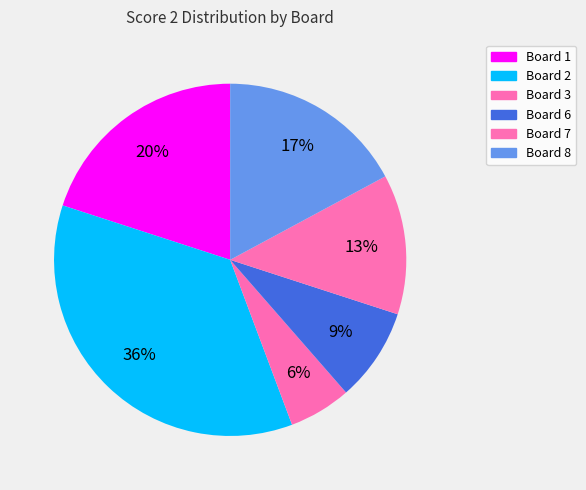

Is there a majority slice in this chart?

No